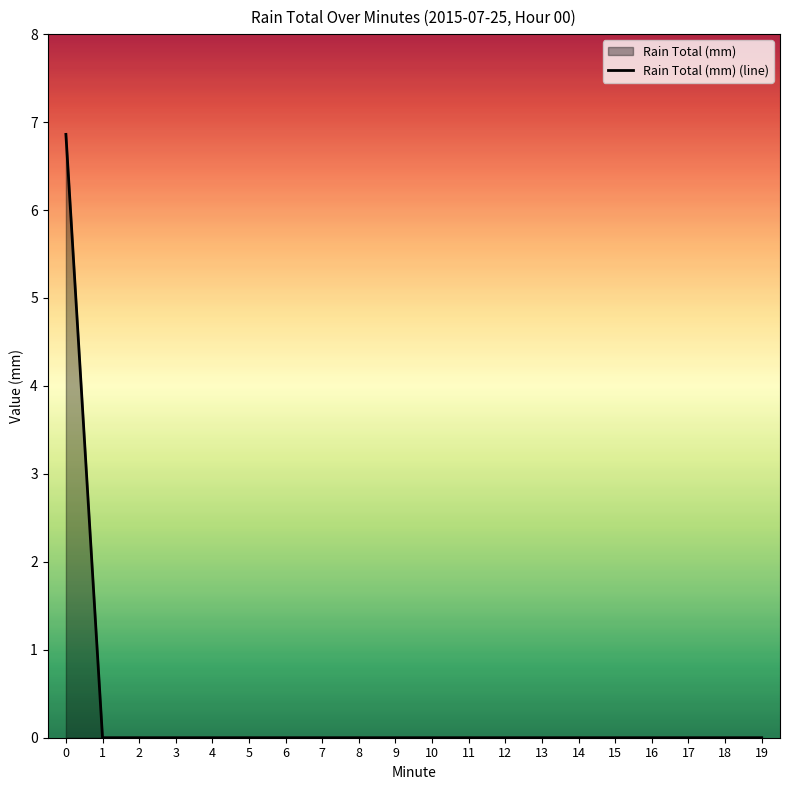

Reading left to right, transcribe all the data shown in this chart.

0=6.9	1=0.0	2=0.0	3=0.0	4=0.0	5=0.0	6=0.0	7=0.0	8=0.0	9=0.0	10=0.0	11=0.0	12=0.0	13=0.0	14=0.0	15=0.0	16=0.0	17=0.0	18=0.0	19=0.0